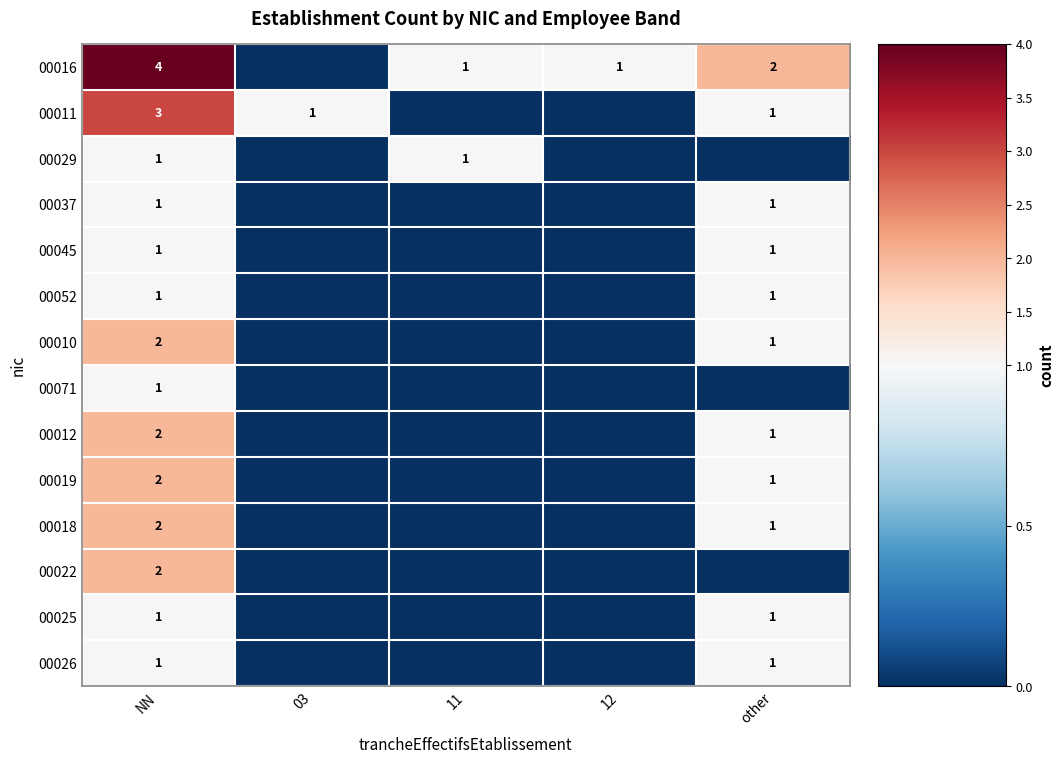

Which has a higher value, NN or 11?

NN